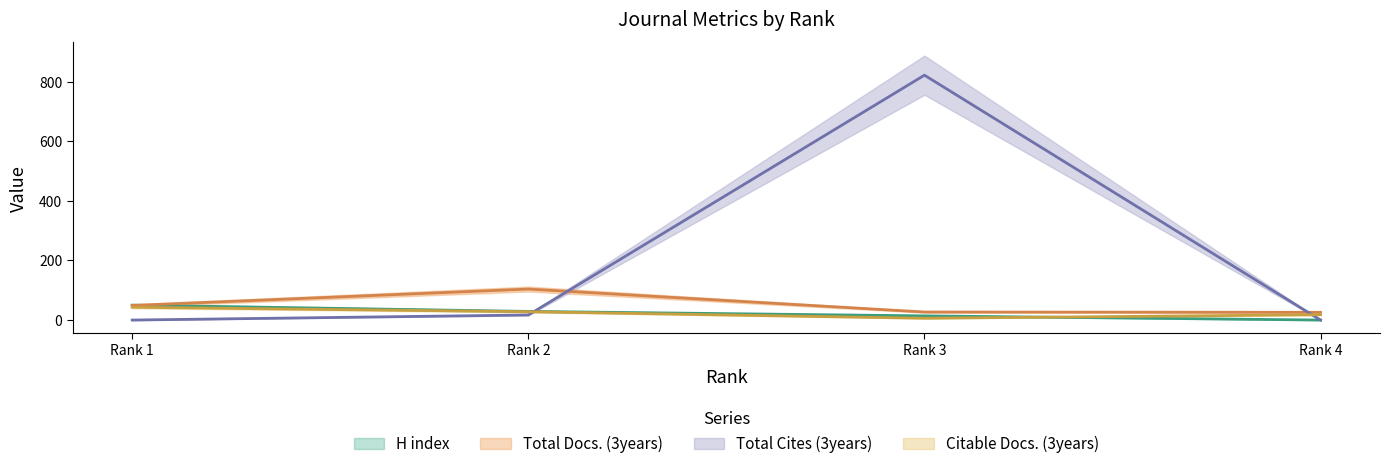

At how many categories does at least one series exceed 807?

1